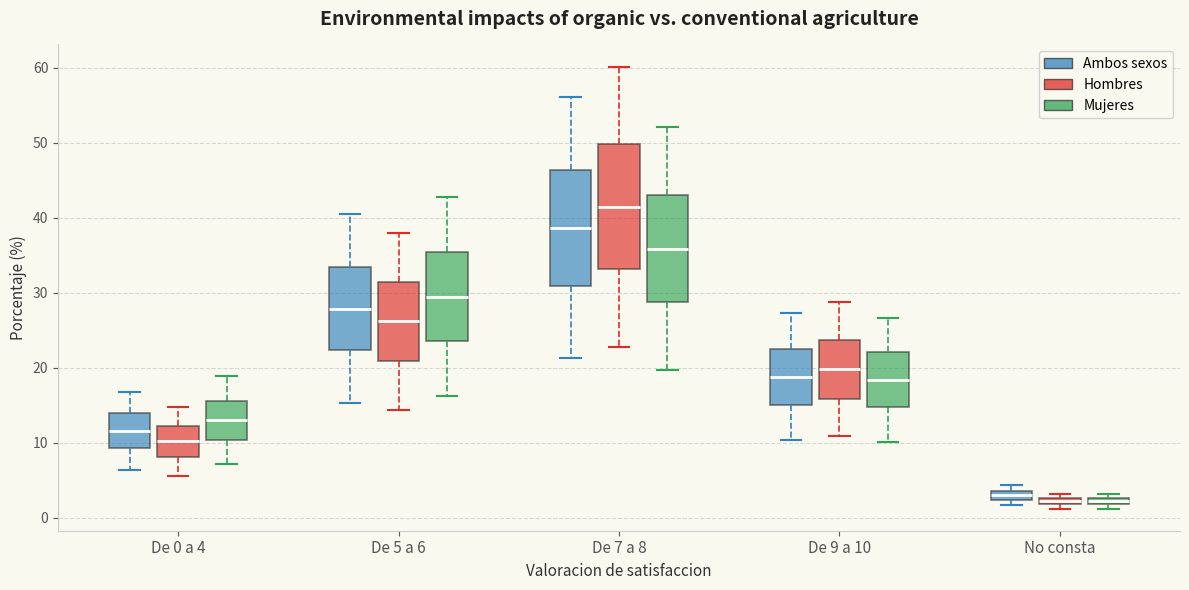

Which box is the tallest, from its lower edge to its upper edge?

De 7 a 8 (Hombres)